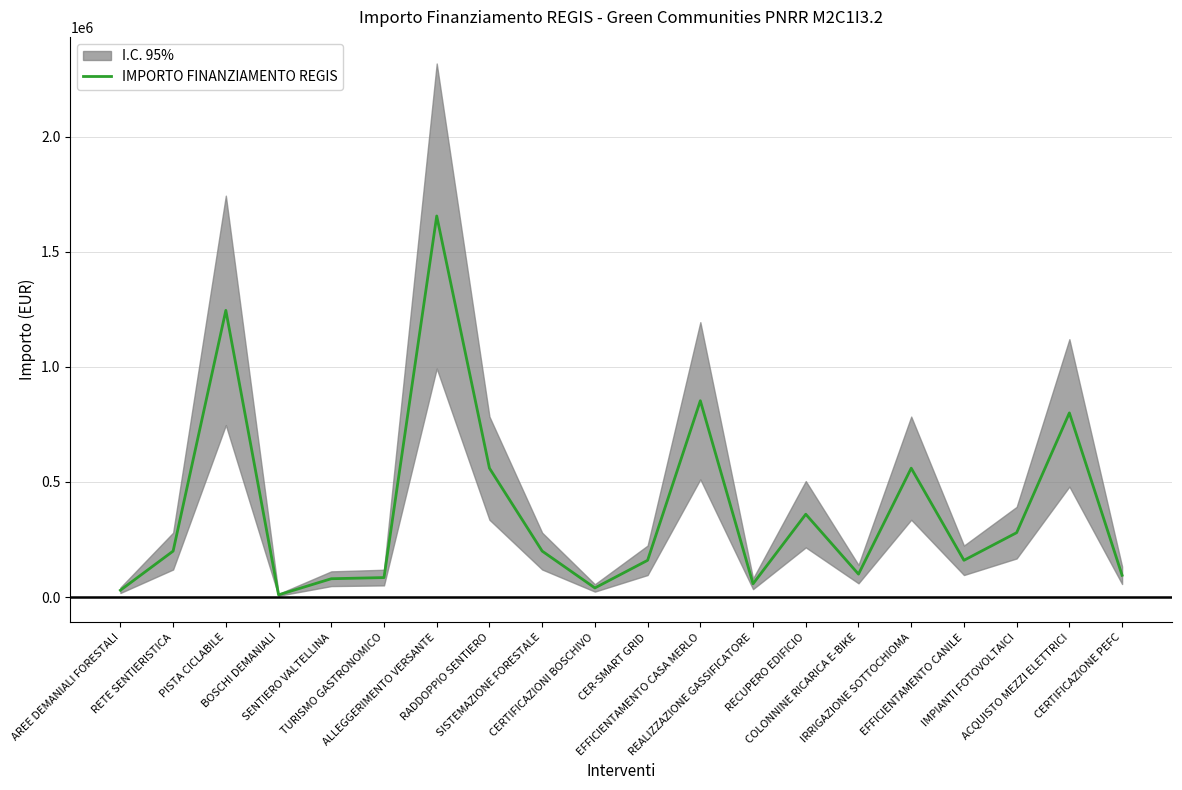

Approximately how many times larger is the value at SENTIERO VALTELLINA compared to AREE DEMANIALI FORESTALI?

2.7